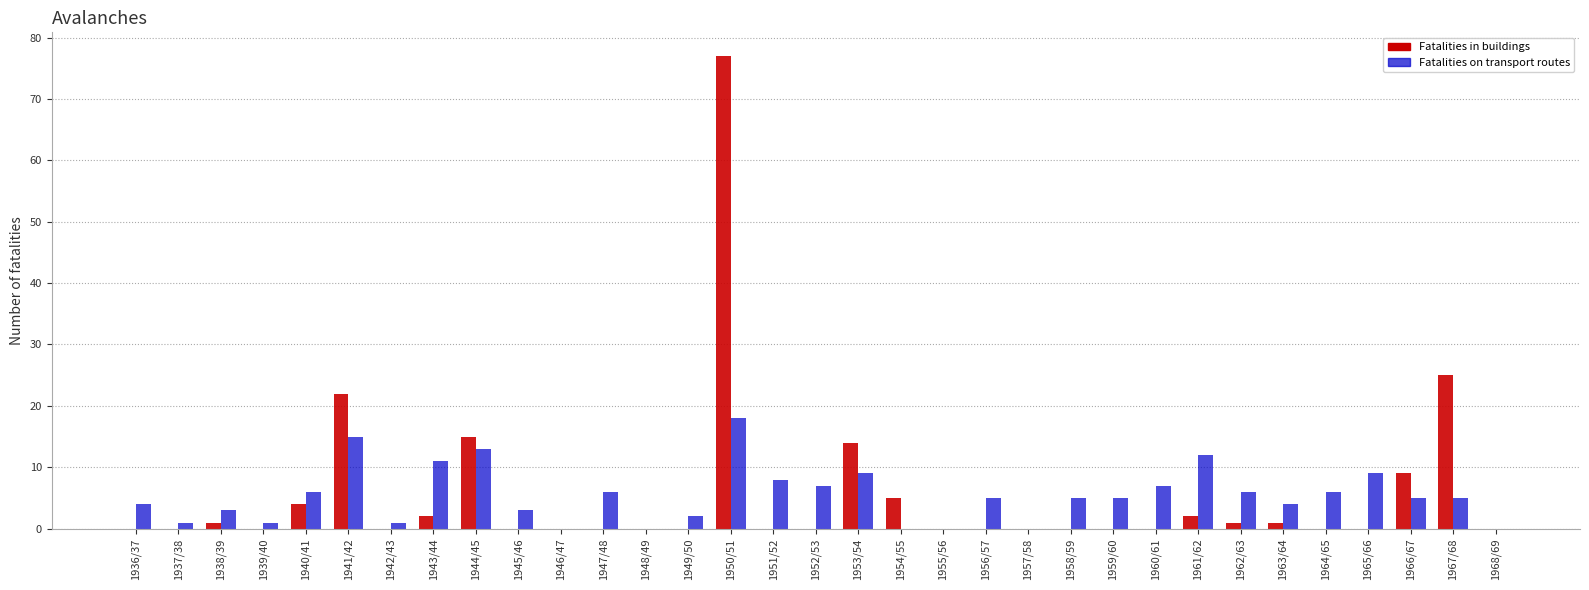

At which category is the sum across all series the highest?

1950/51